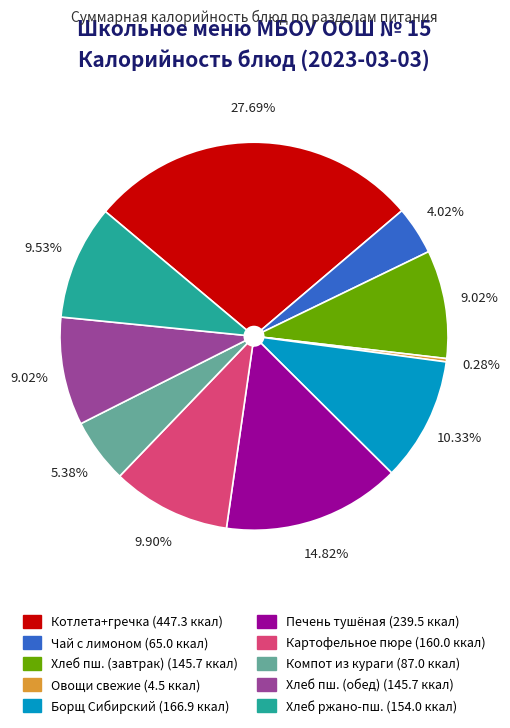

How many slices are in this pie chart?

10